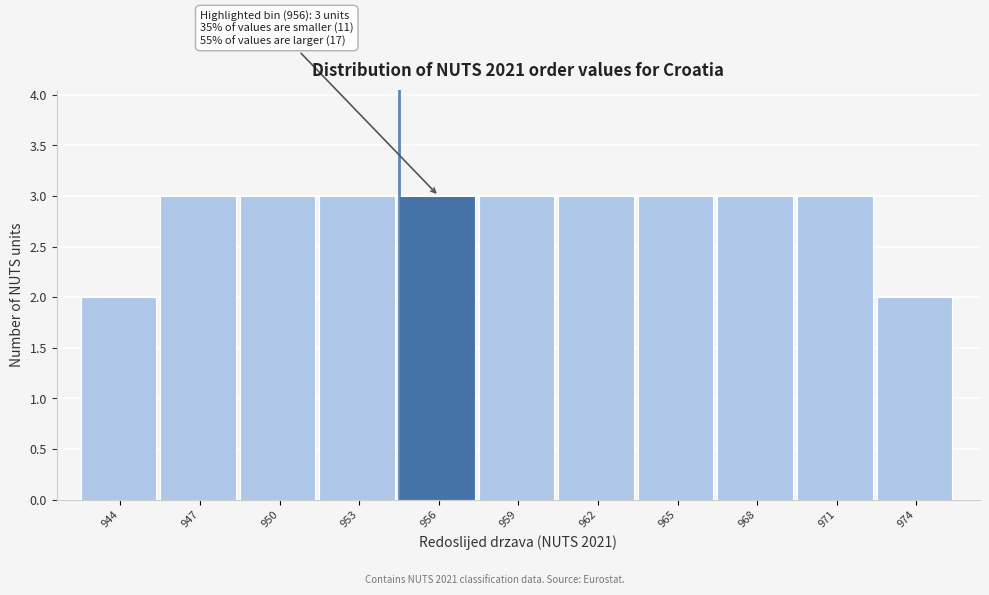

Reading left to right, extract all data points from this chart.

944=2	947=3	950=3	953=3	956=3	959=3	962=3	965=3	968=3	971=3	974=2